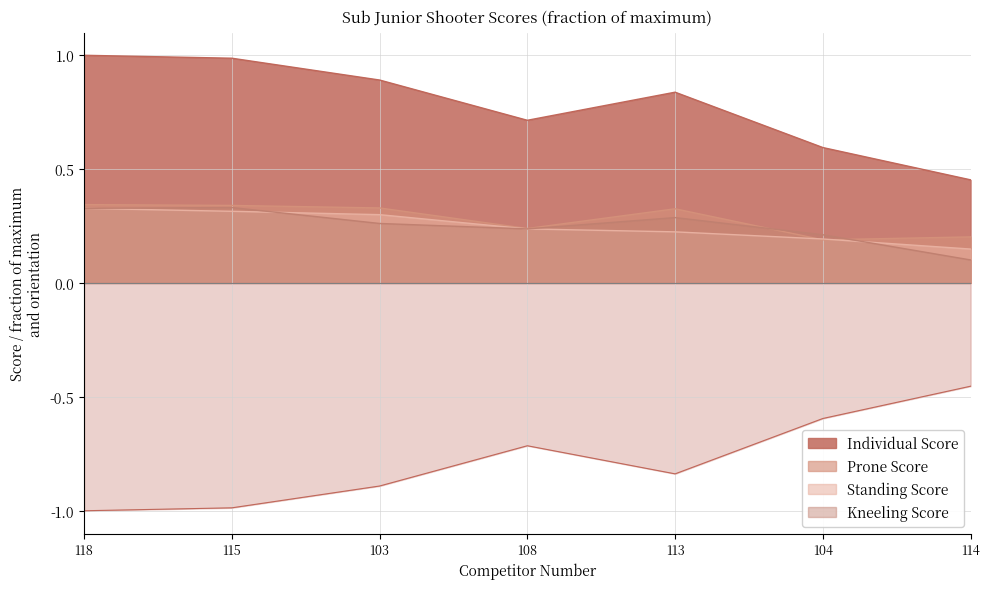

True or false: Standing Score and Individual Score intersect in this chart.

False